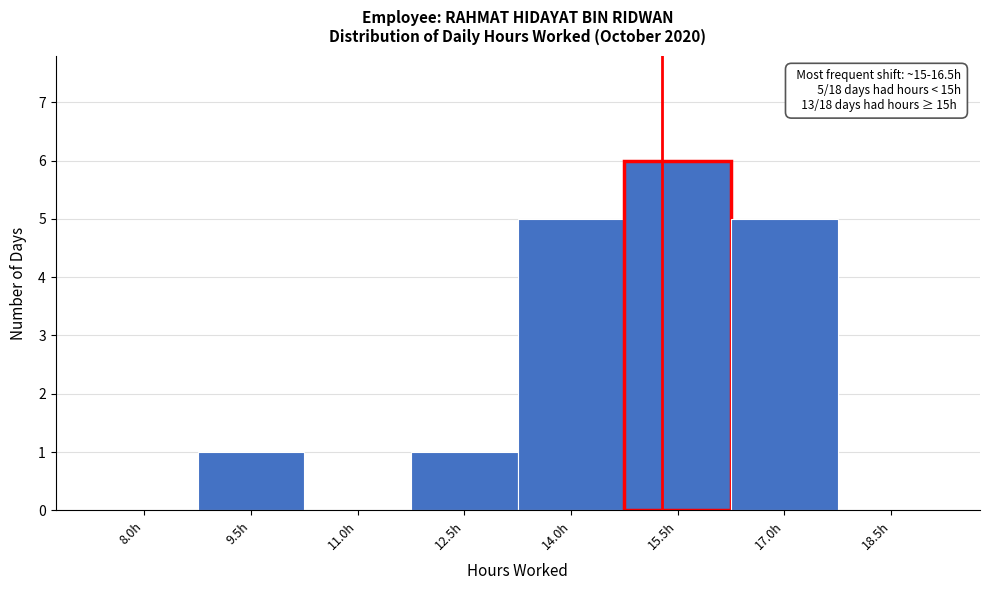

Reading left to right, list all the values displayed in this chart.

8.0h=0	9.5h=1	11.0h=0	12.5h=1	14.0h=5	15.5h=6	17.0h=5	18.5h=0